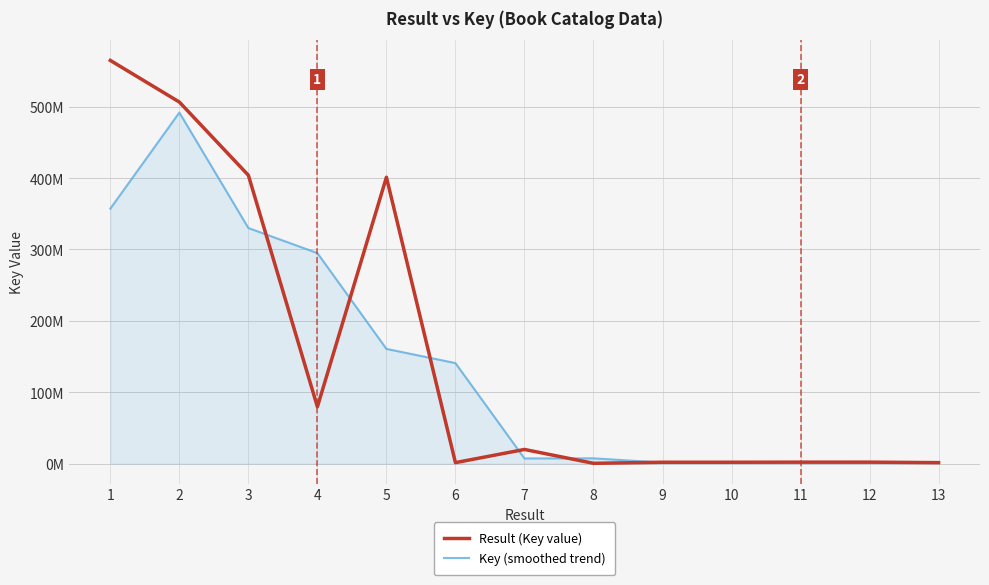

Is this an area chart (filled region under the line)?

Yes